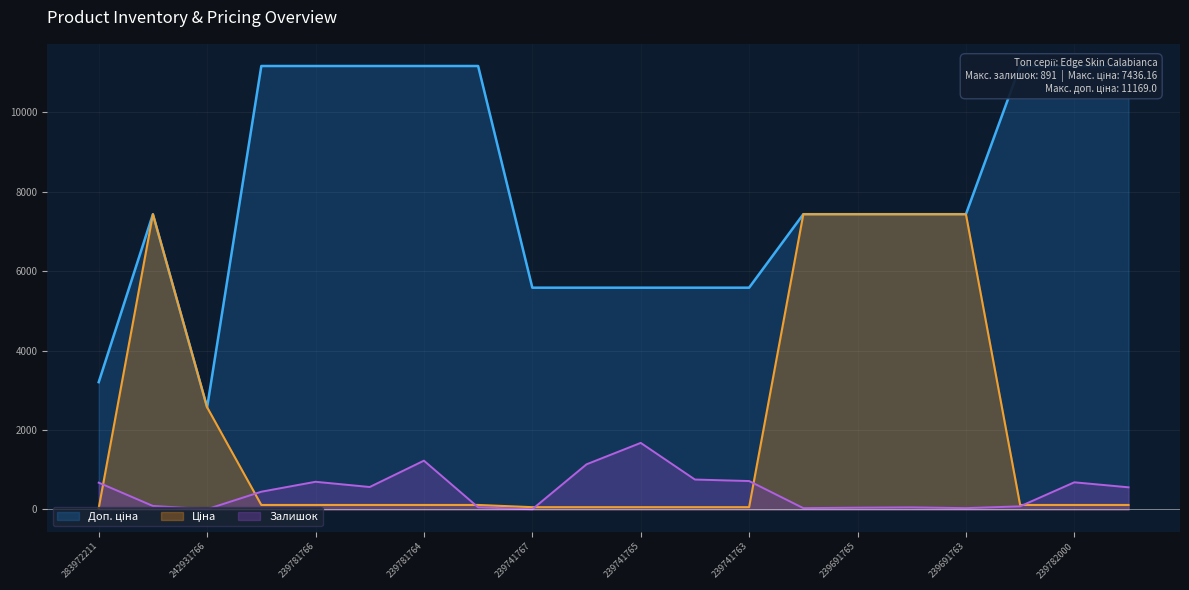

Where is the first local maximum for Ціна?

284392211